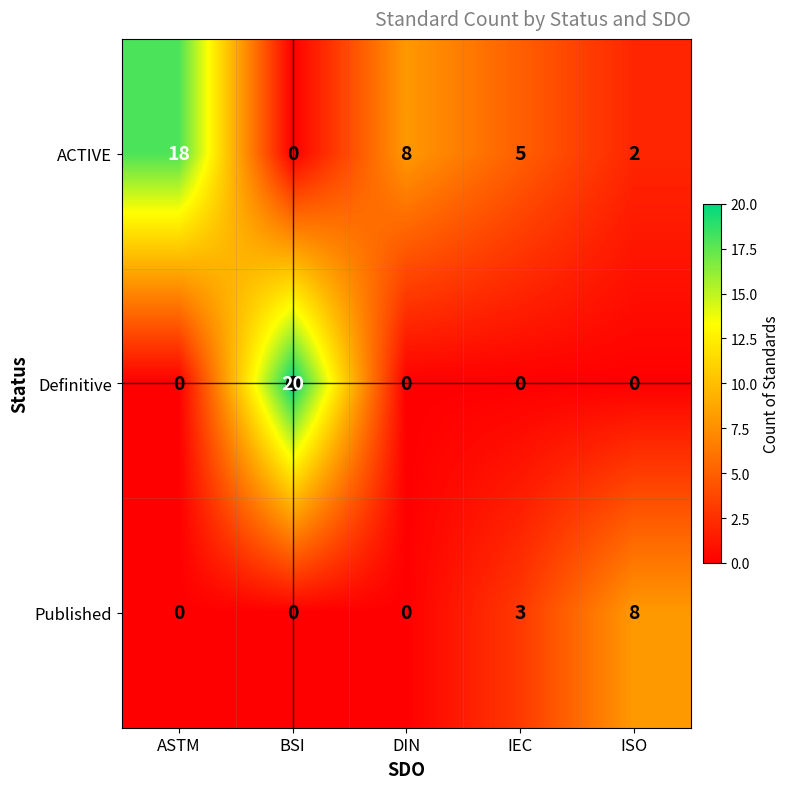

What is the greatest value displayed?

20